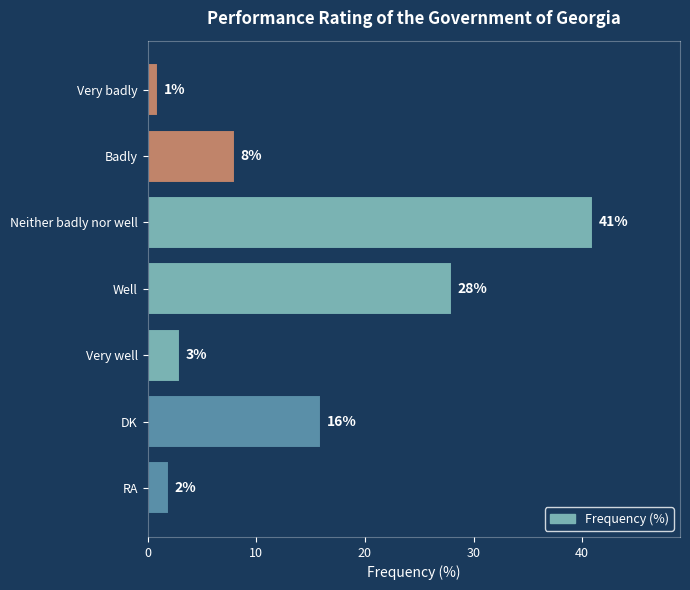

Read the value at Well, to the nearest 10.

30